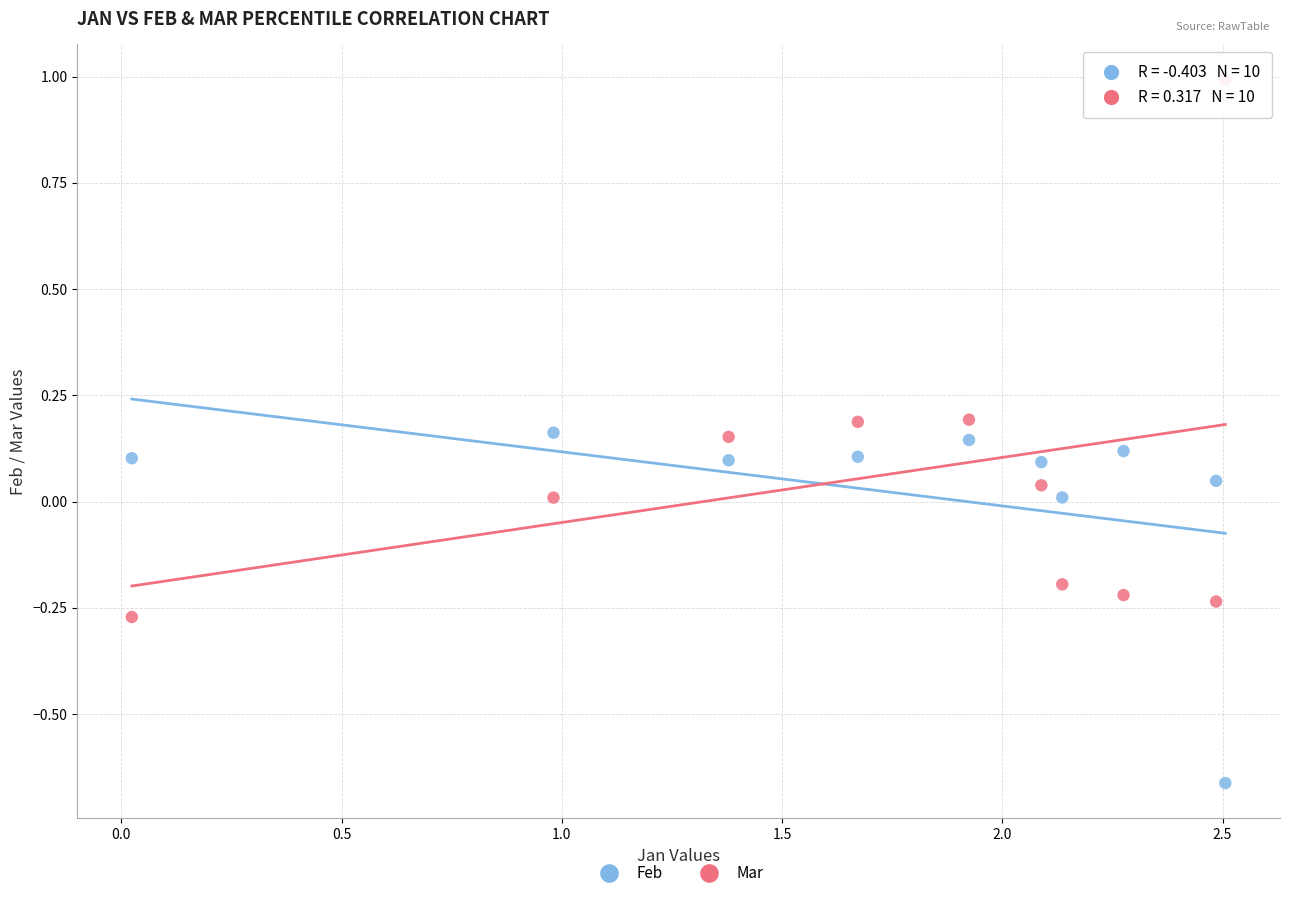

Which series has the largest Y range (max minus min)?

Mar